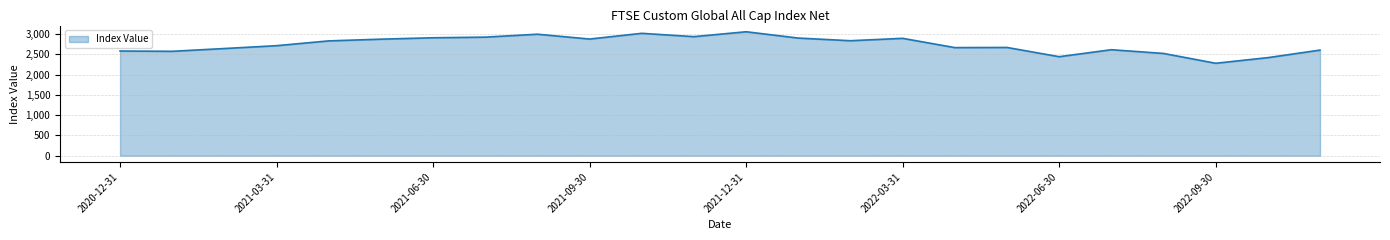

What is the minimum value shown in the chart?

2277.0